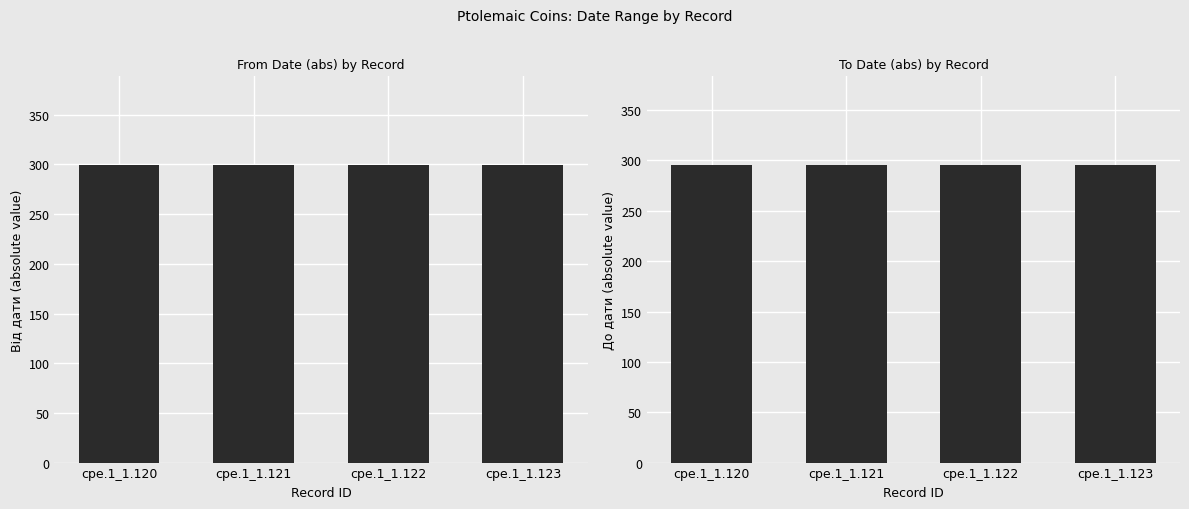

Rank the series by their maximum value, from highest to lowest.

Від дати, До дати